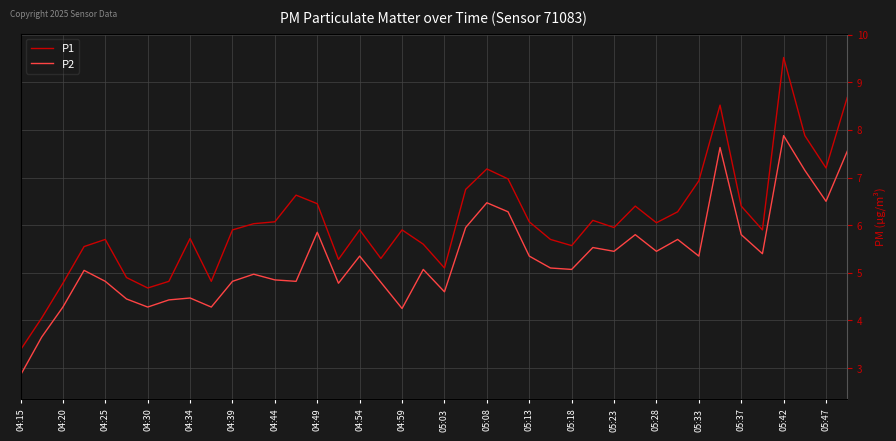

At how many categories does at least one series exceed 9?

1